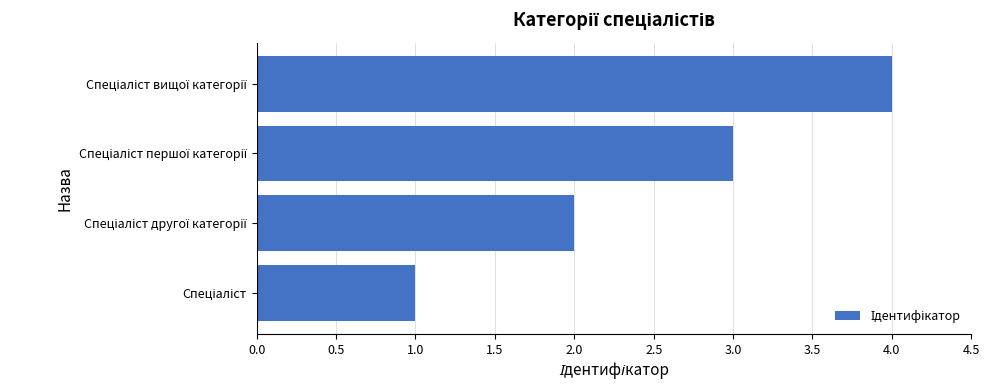

What is the maximum value shown in the chart?

4